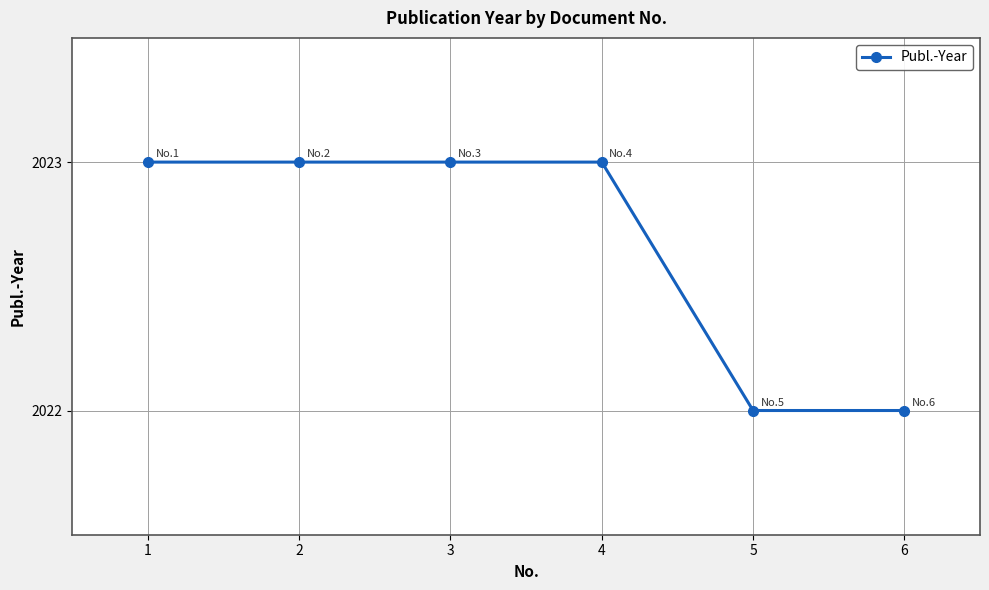

What is the ratio of the value at 2 to the value at 3?

1.0